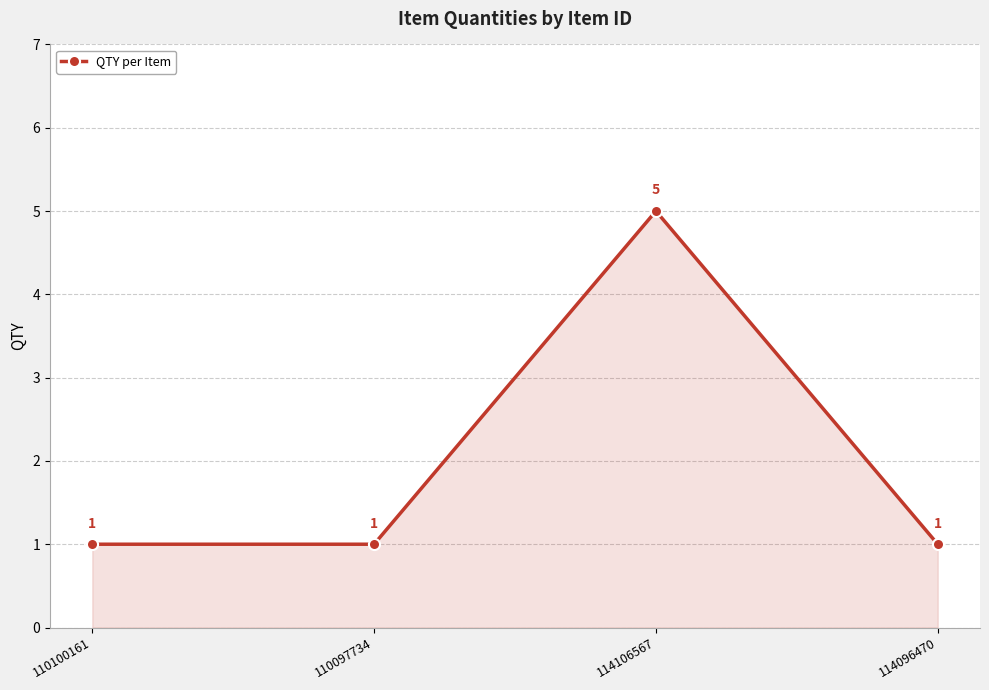

The chart shows a value of 1 at 114096470. True or false?

True